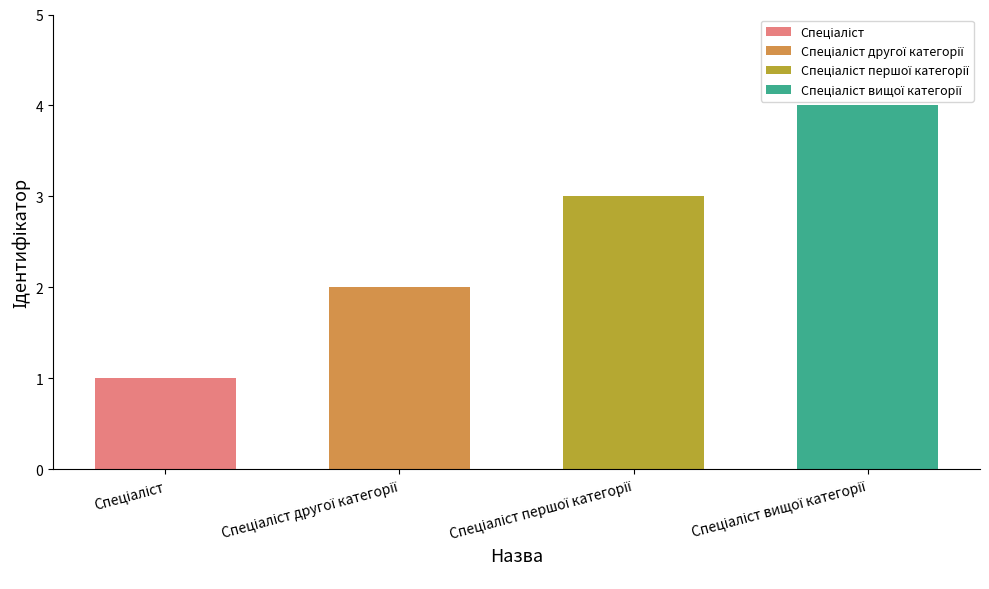

Which category has the highest value across all series?

Спеціаліст вищої категорії